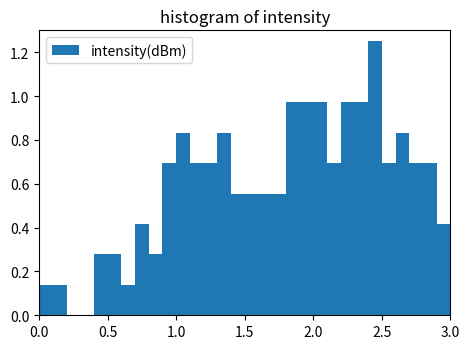

Read against the x-axis, roughly where is the centre of the tallest bar?

2.45